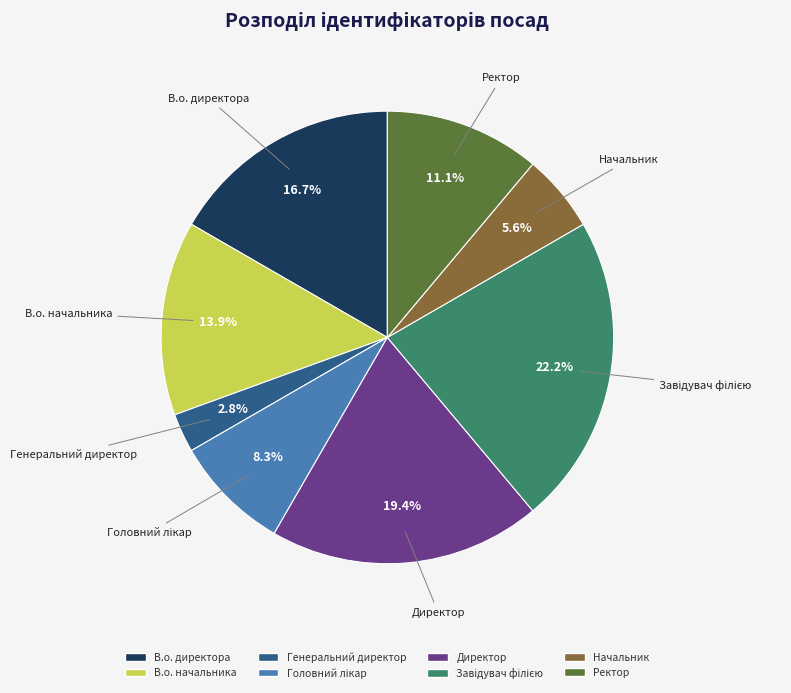

To the nearest percent, what is the average slice percentage?

12%